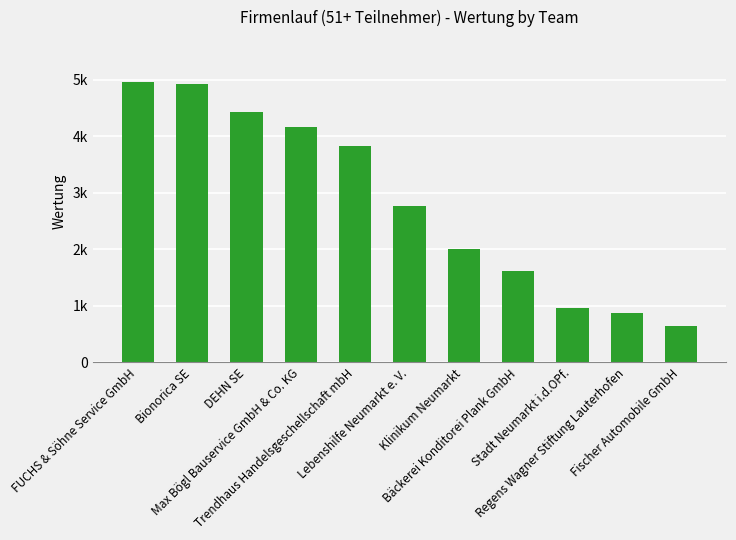

What is the change in value from Bionorica SE to Bäckerei Konditorei Plank GmbH?

-3314